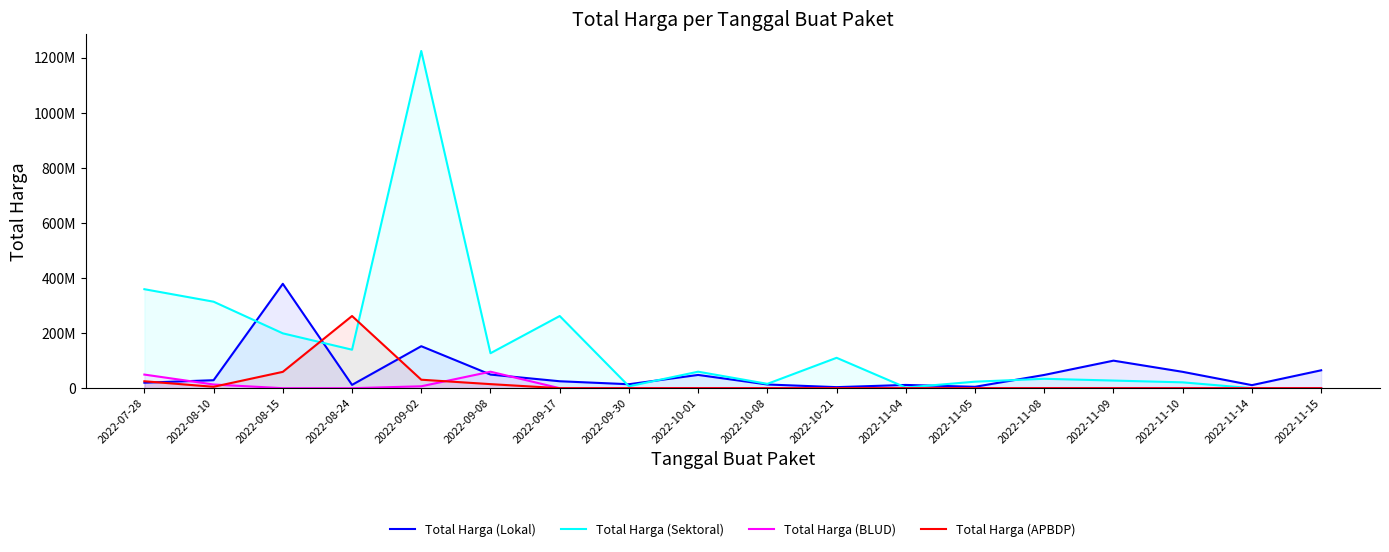

Does the chart display data point markers on the line(s)?

No